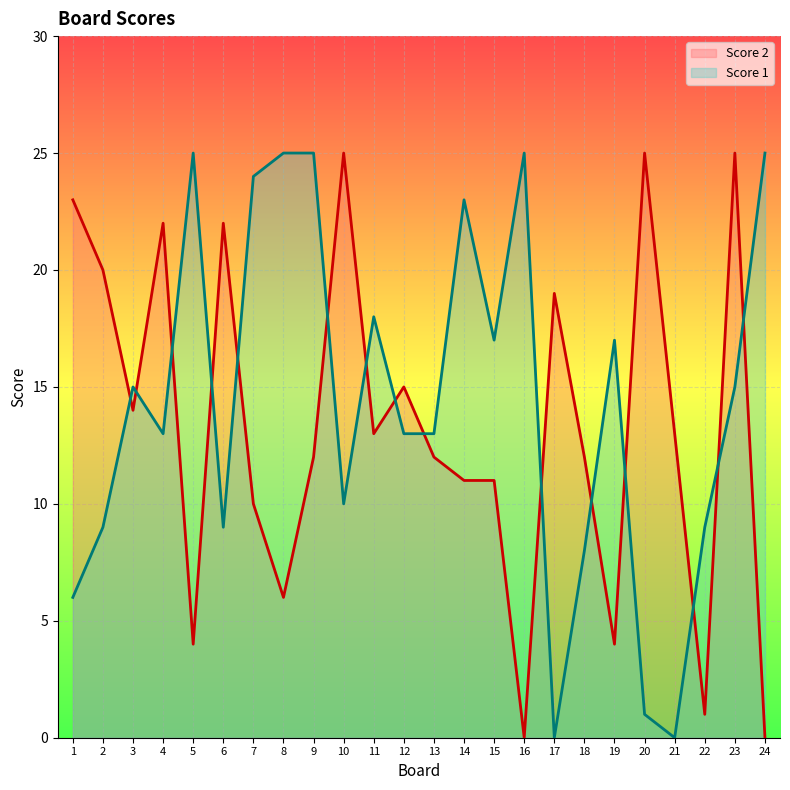

Where is the first local minimum for Score 1?

4